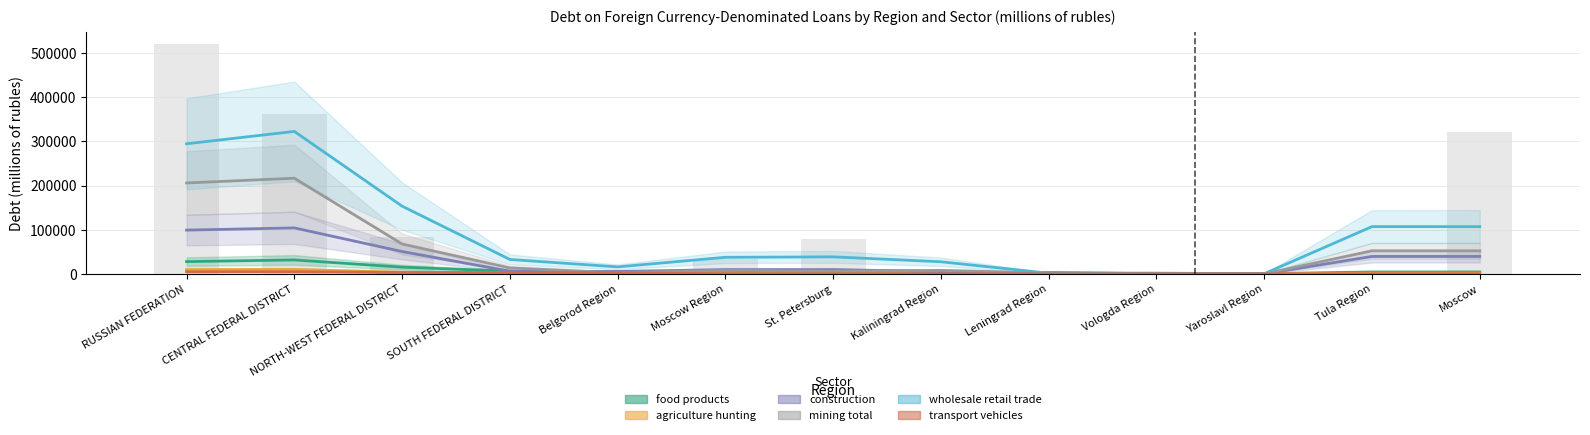

What position from the left is NORTH-WEST FEDERAL DISTRICT?

3